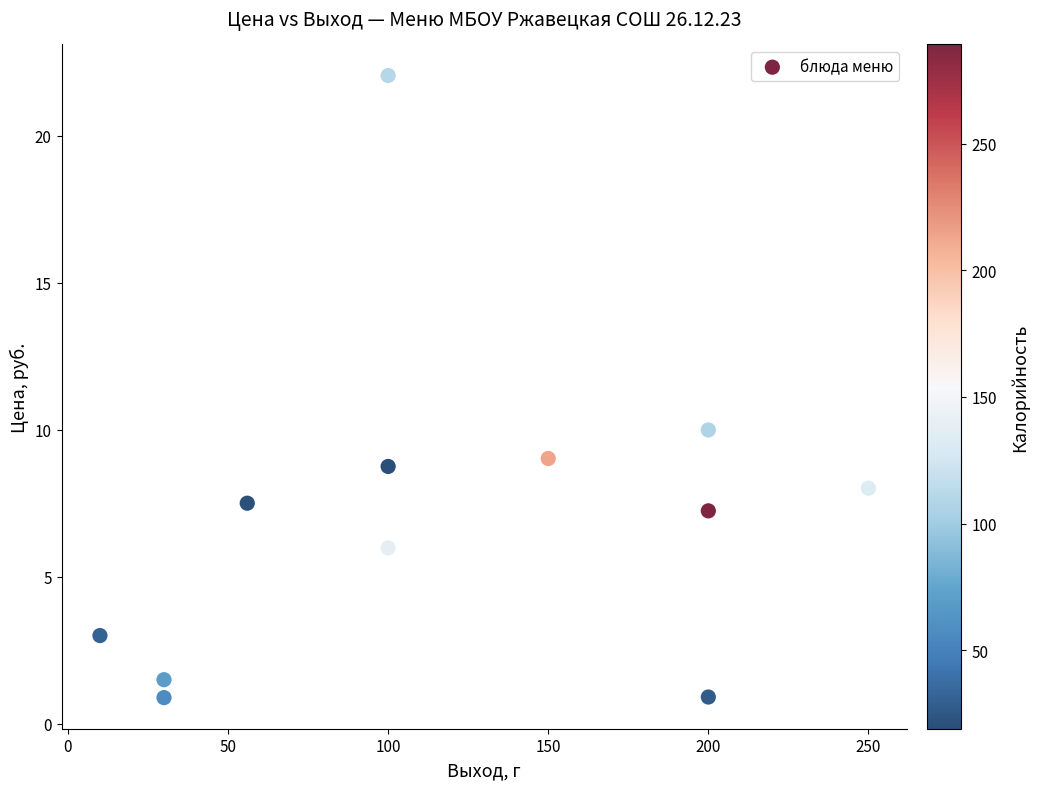

What is the average Y value?

7.1